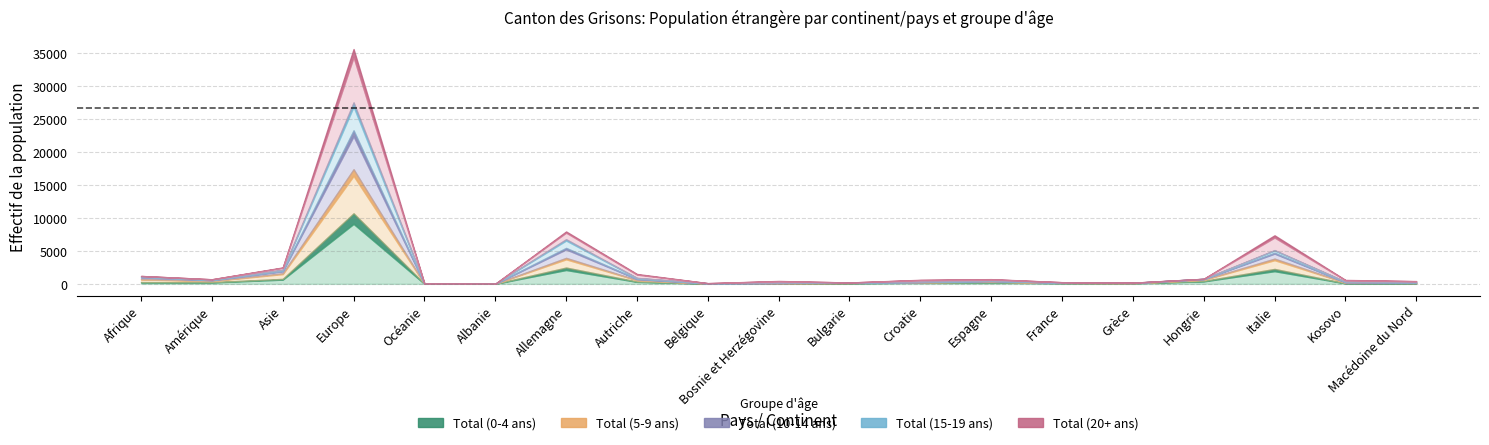

Which series has the largest total across all categories?

Total (0-4 ans)